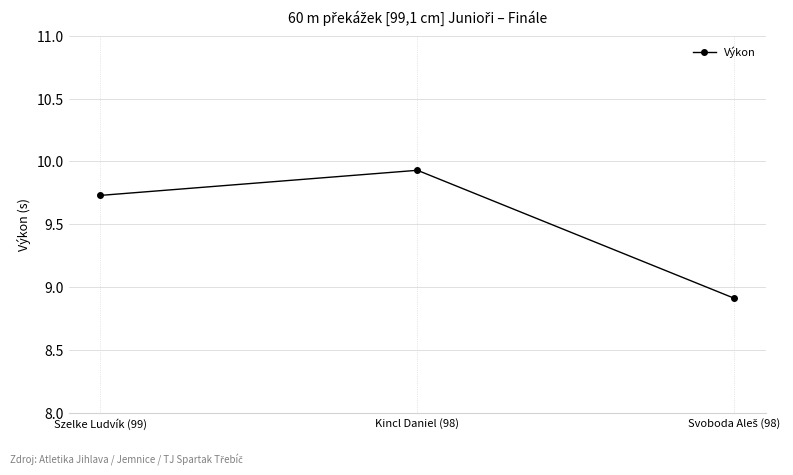

Count the number of categories in the chart.

3